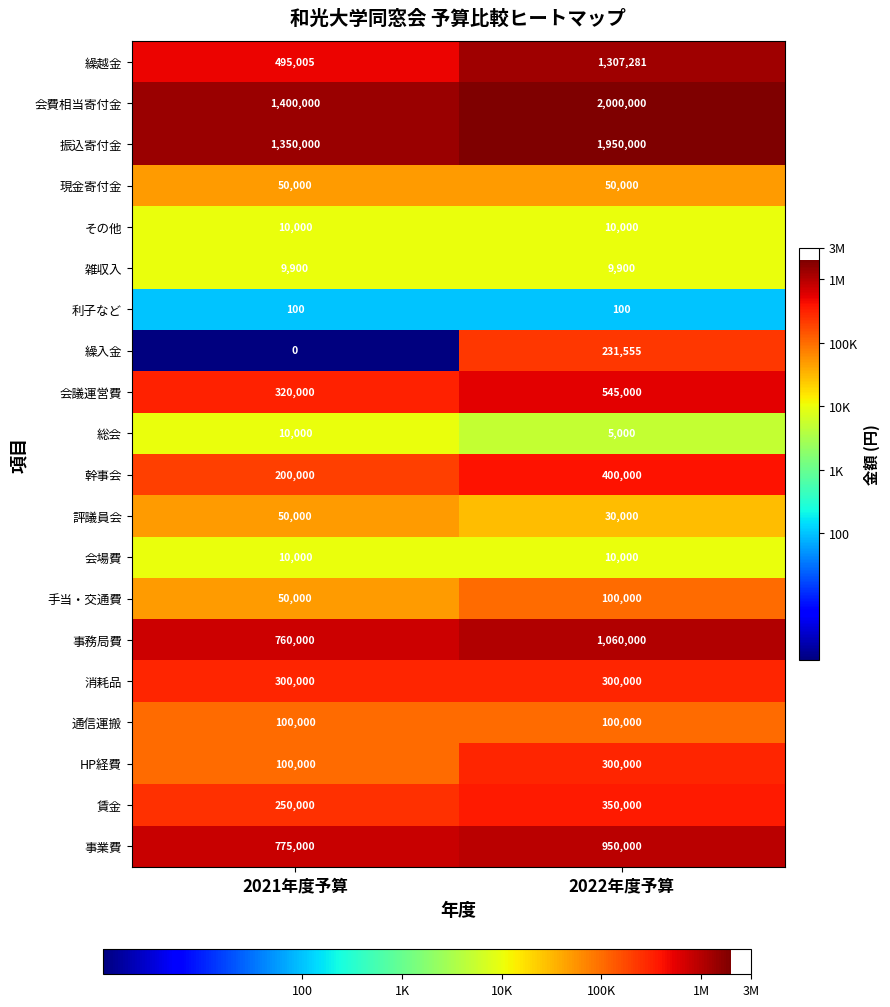

What is the total value across all series at 2022年度予算?

9708836